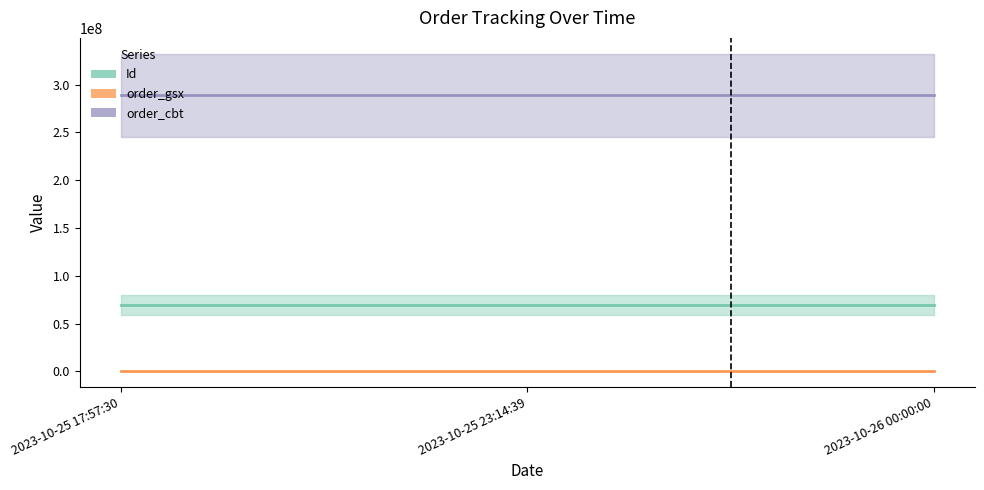

True or false: order_gsx has a value of 561439 at 2023-10-25 23:14:39.

True